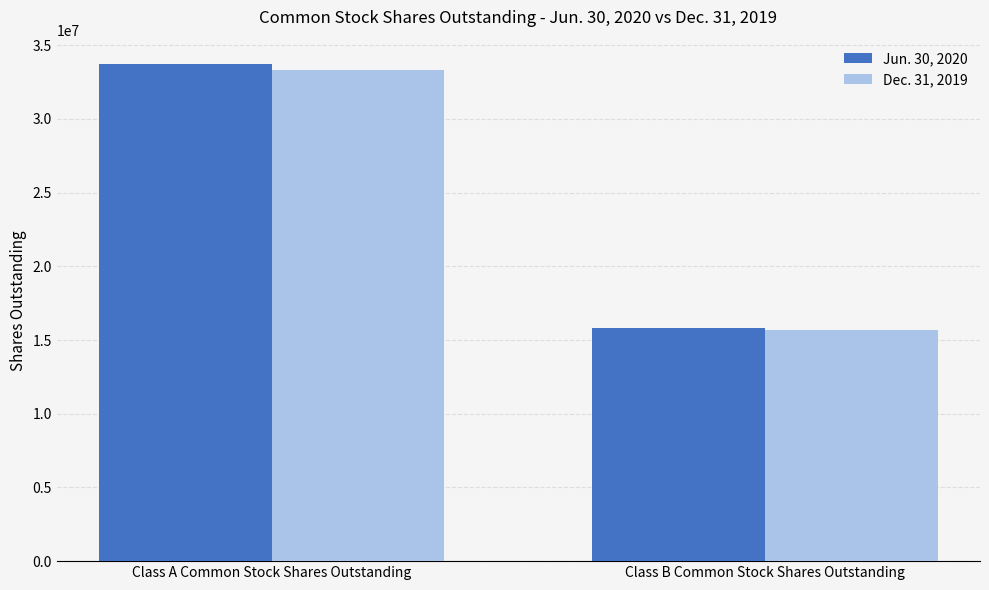

Is the value of Dec. 31, 2019 at Class B Common Stock Shares Outstanding greater than the value of Jun. 30, 2020 at Class A Common Stock Shares Outstanding?

No